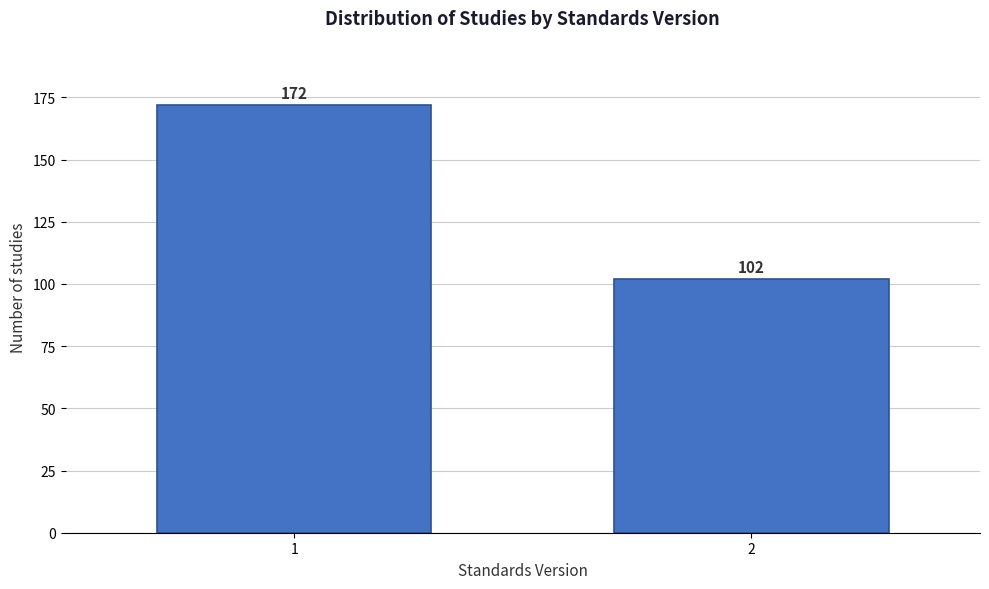

Reading left to right, extract all data points from this chart.

172	102